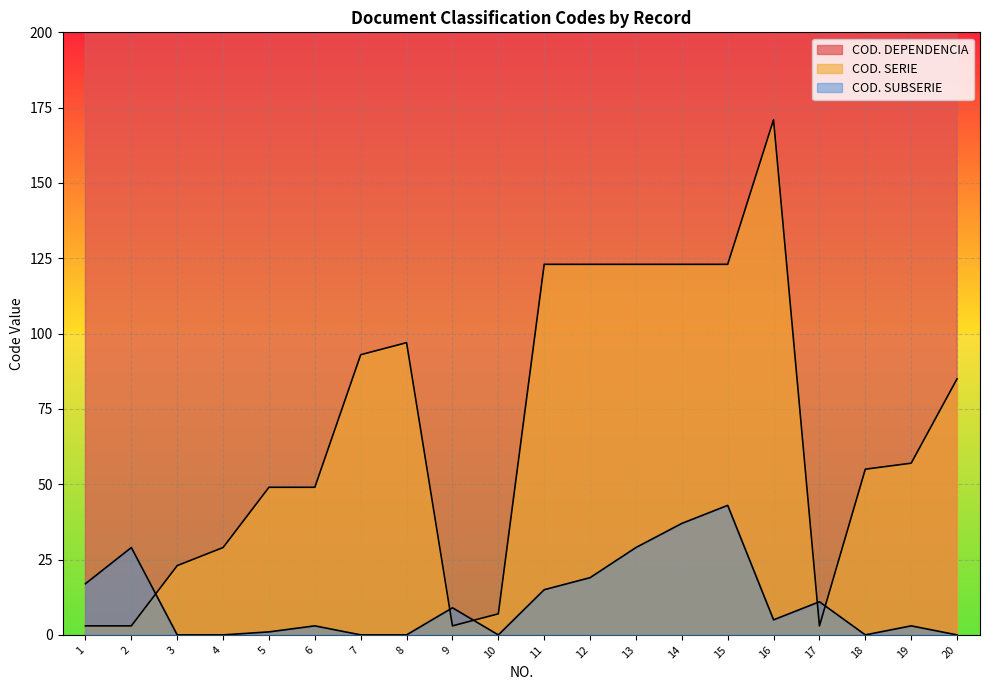

Which has a higher value, 15 or 20?

20